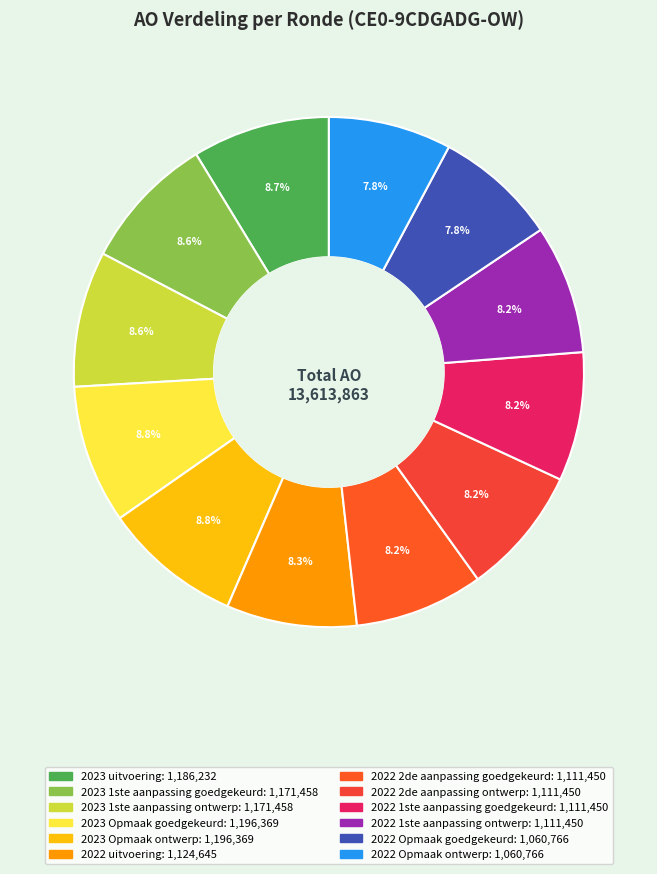

Combined, do 2022 2de aanpassing goedgekeurd and 2022 1ste aanpassing goedgekeurd account for over 50%?

No